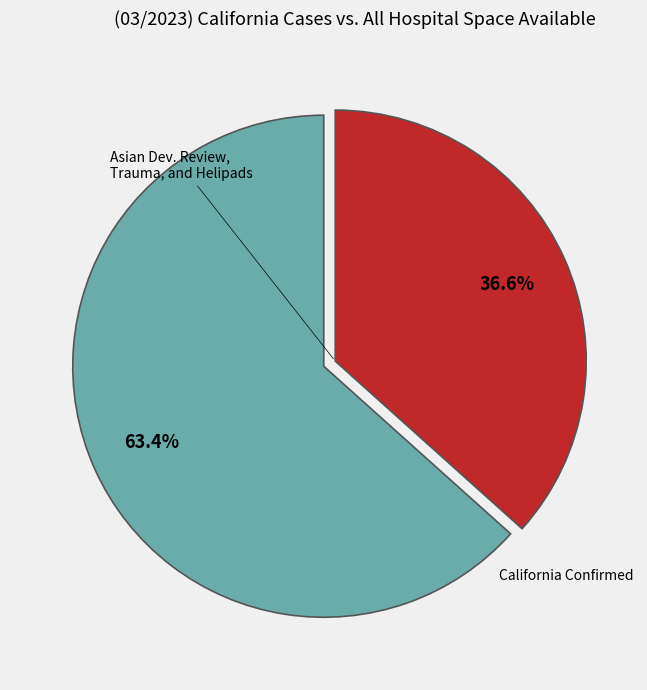

Does any single category account for the majority?

Yes